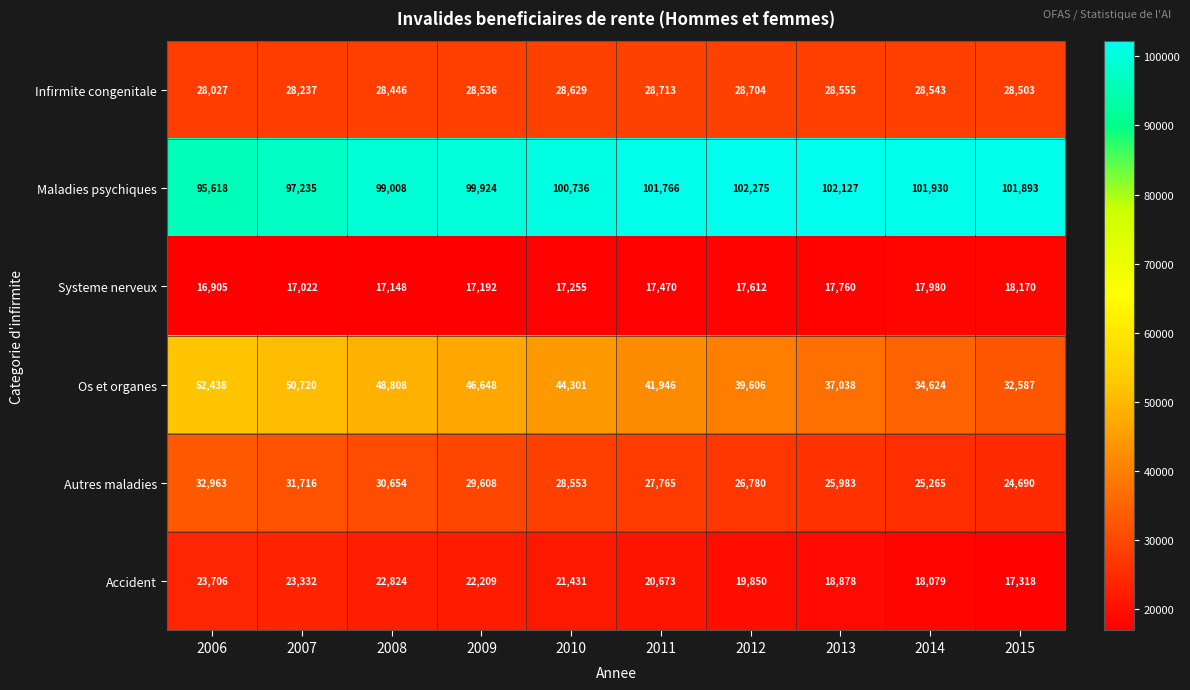

What is the difference between the maximum and second lowest values in the Infirmite congenitale series?

476